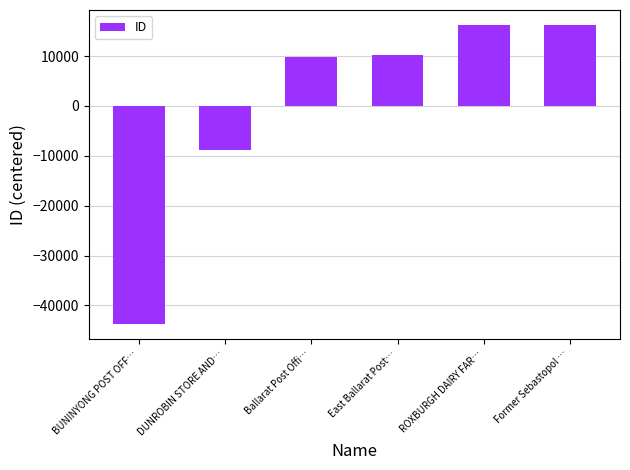

Which has a higher value, Ballarat Post Offi… or DUNROBIN STORE AND…?

Ballarat Post Offi…